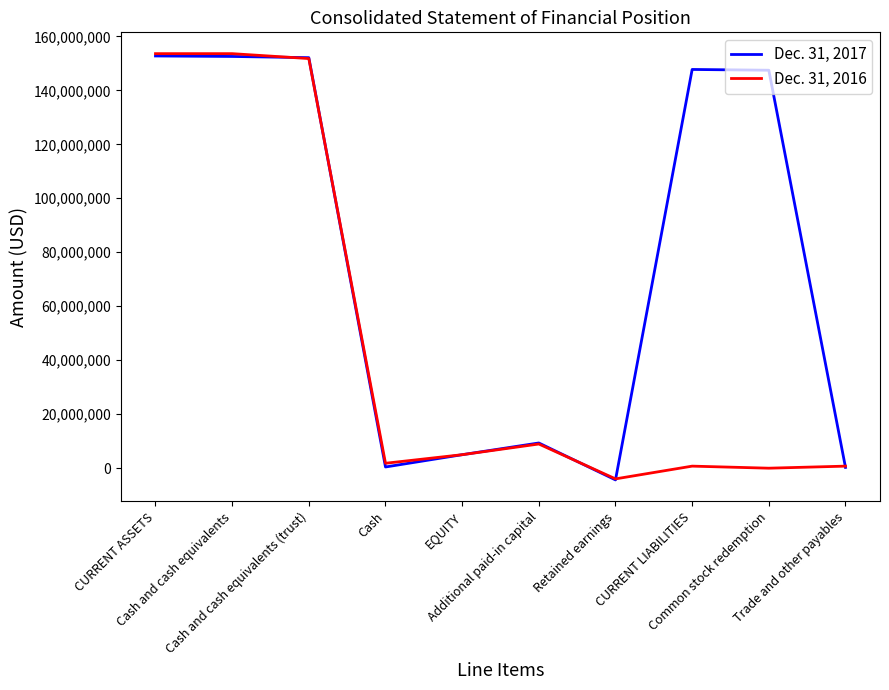

What position from the left is CURRENT LIABILITIES?

8